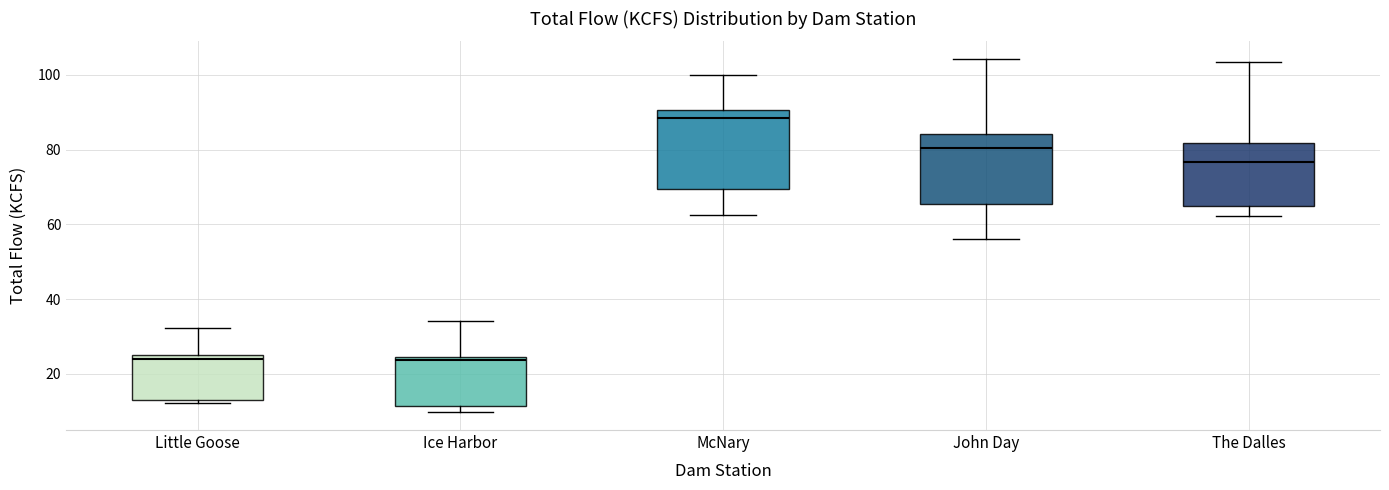

Reading left to right, read every box against the y-axis: the position of its median line, the range the box covers, and the ends of its whiskers. The values are not printed on the chart, so give them approximately, as read against the axis.

Little Goose: median 24, box 12 to 26, whiskers 12 to 32
Ice Harbor: median 24 (just below the box's upper edge), box 12 to 24, whiskers 10 to 34
McNary: median 88, box 70 to 90, whiskers 62 to 100
John Day: median 80, box 66 to 84, whiskers 56 to 104
The Dalles: median 76, box 64 to 82, whiskers 62 to 104